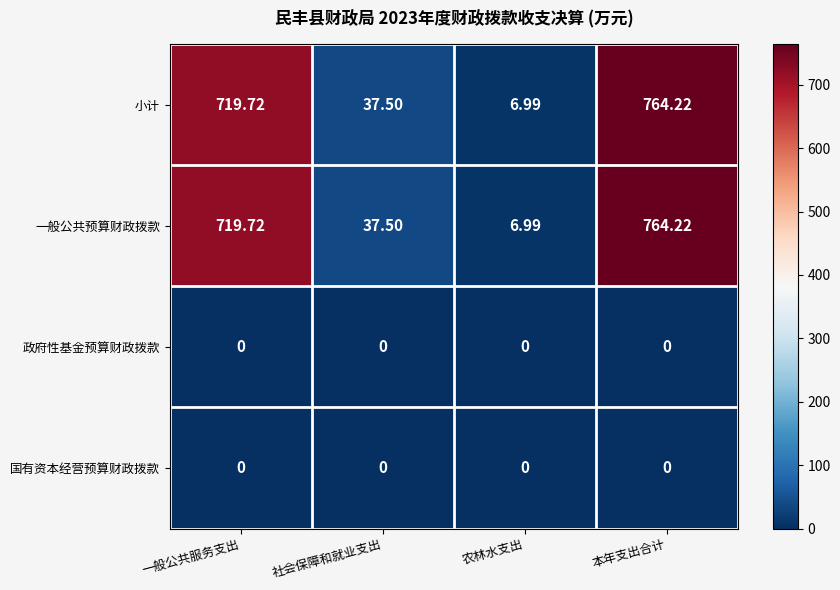

Is the value of 一般公共预算财政拨款 at 农林水支出 greater than the value of 政府性基金预算财政拨款 at 本年支出合计?

Yes